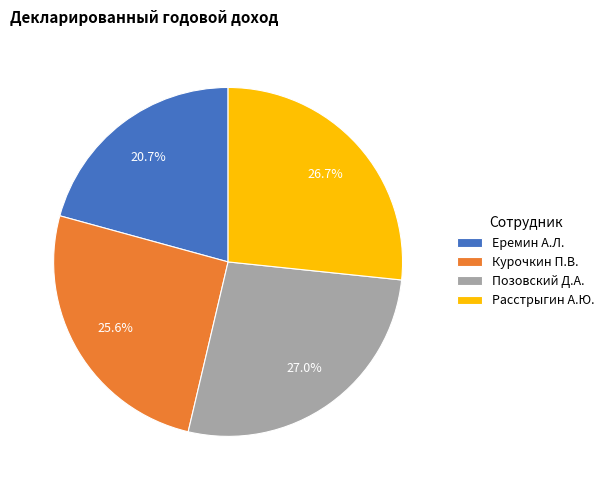

Between Курочкин П.В. and Расстрыгин А.Ю., which is larger?

Расстрыгин А.Ю.